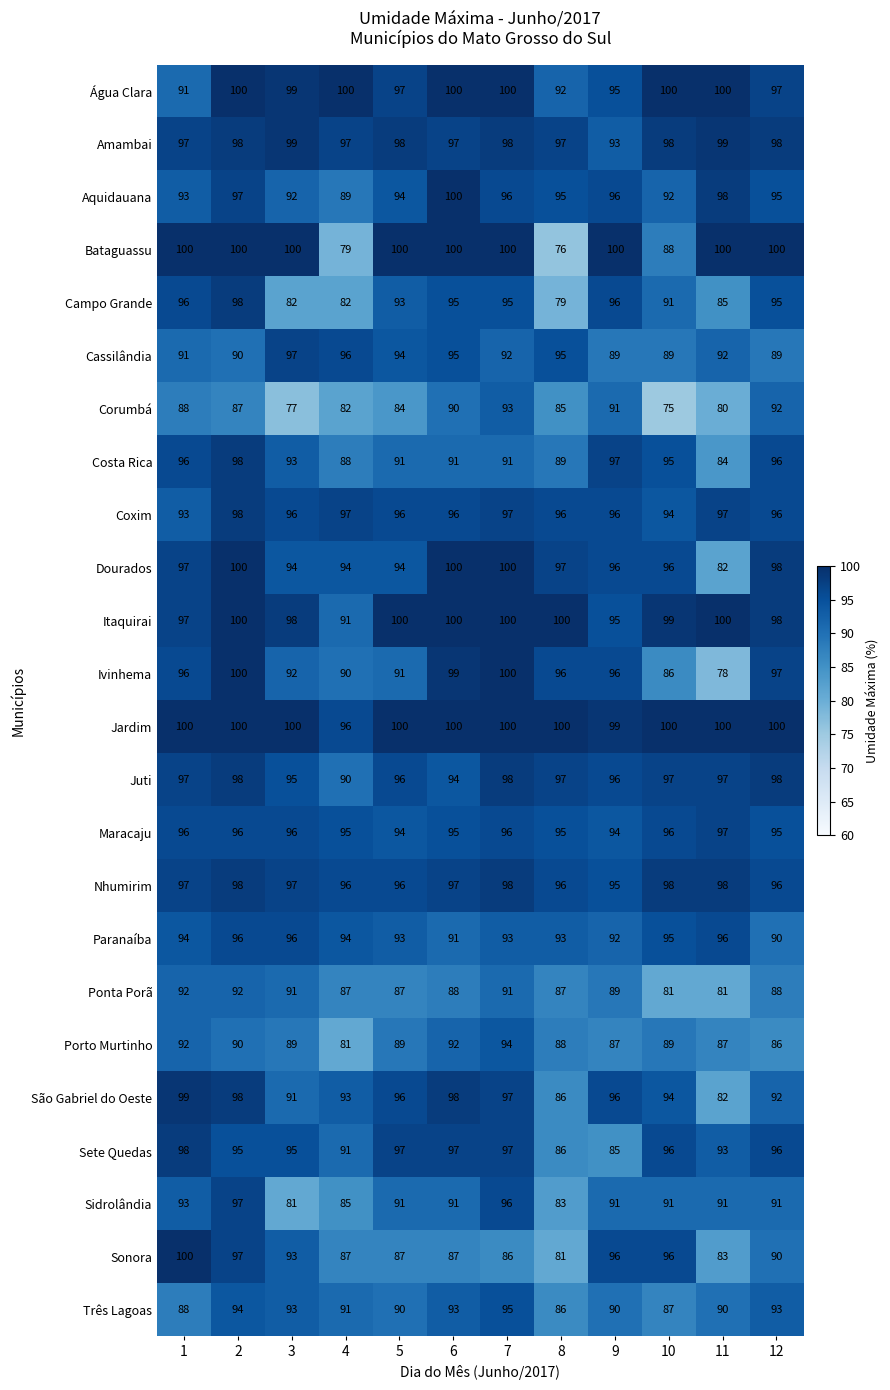

At which label is Aquidauana closest to 94?

5